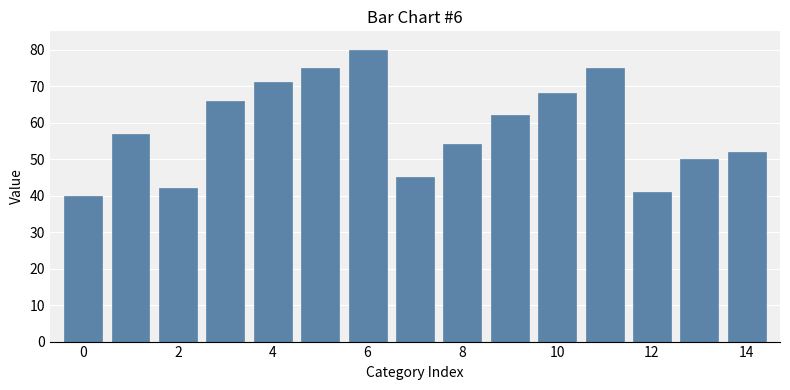

What is the difference between the second highest and second lowest values?

34